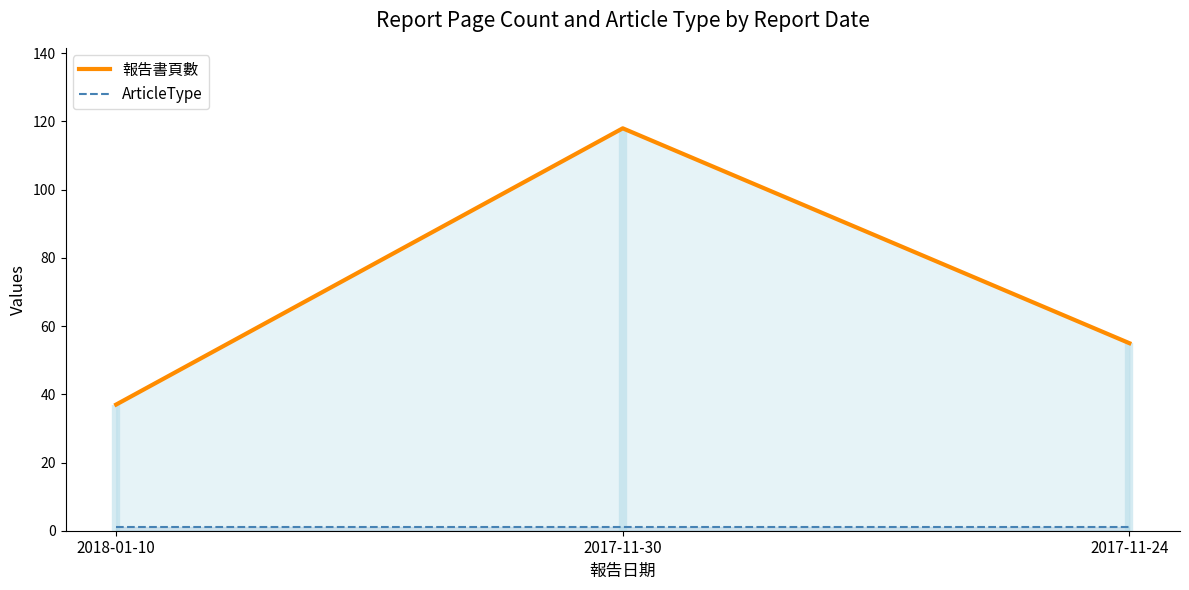

Reading left to right, extract all data points from this chart.

報告書頁數: 37	118	55
ArticleType: 1	1	1